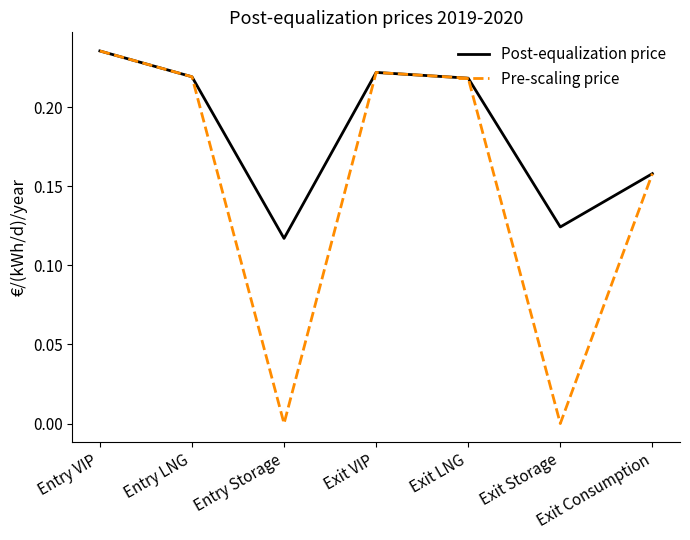

Rank the series by their average value, from highest to lowest.

Post-equalization price, Pre-scaling price